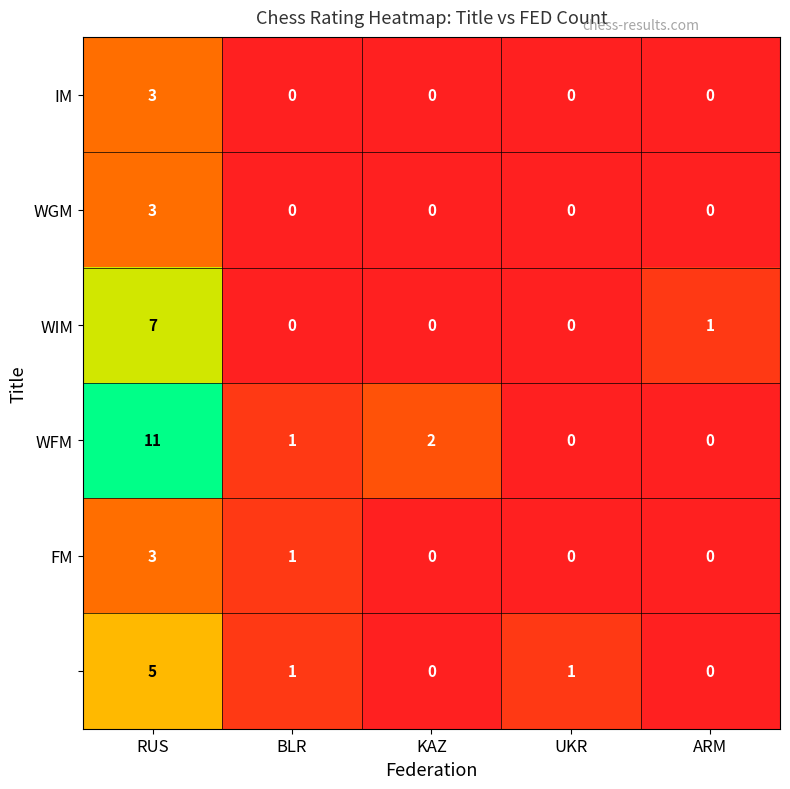

At which category is the sum across all series the highest?

RUS